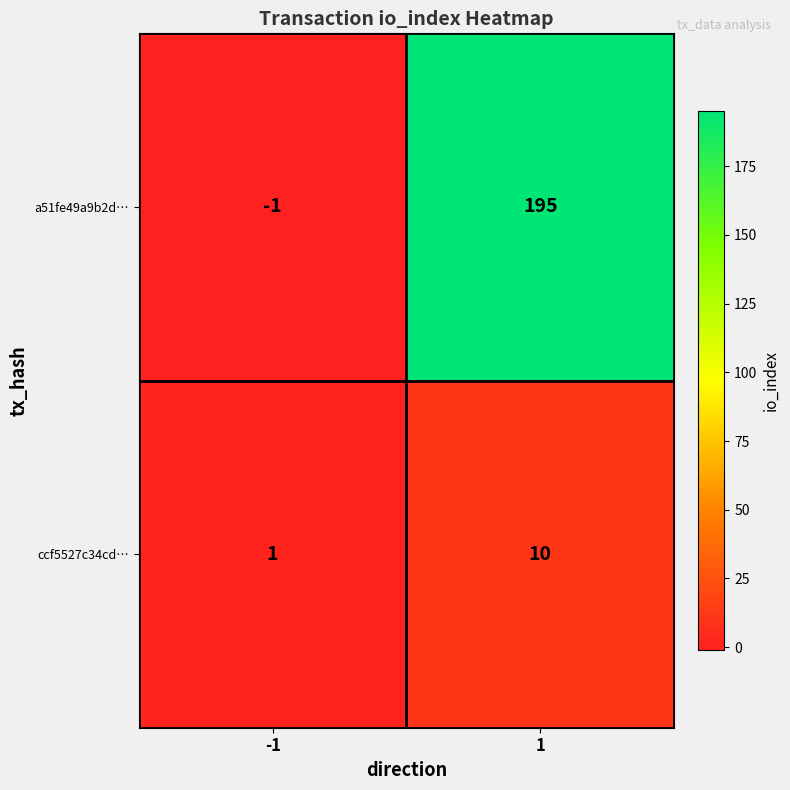

Which series has the largest range (max minus min)?

a51fe49a9b2d…